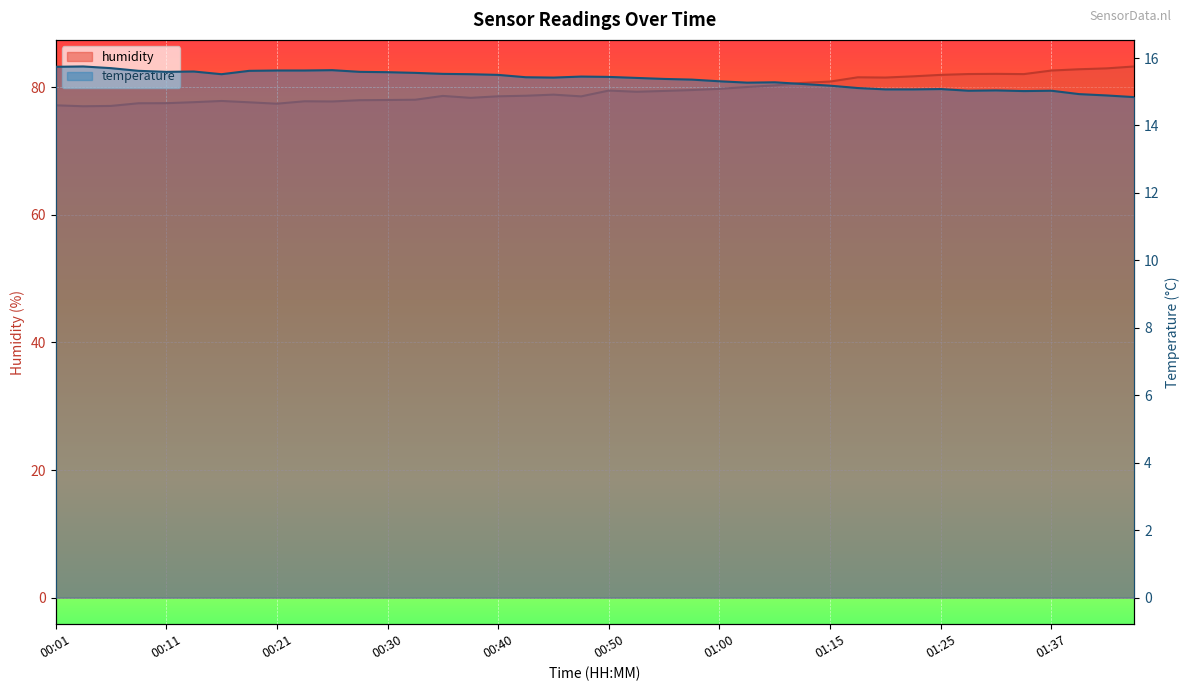

How many series are shown in this chart?

2